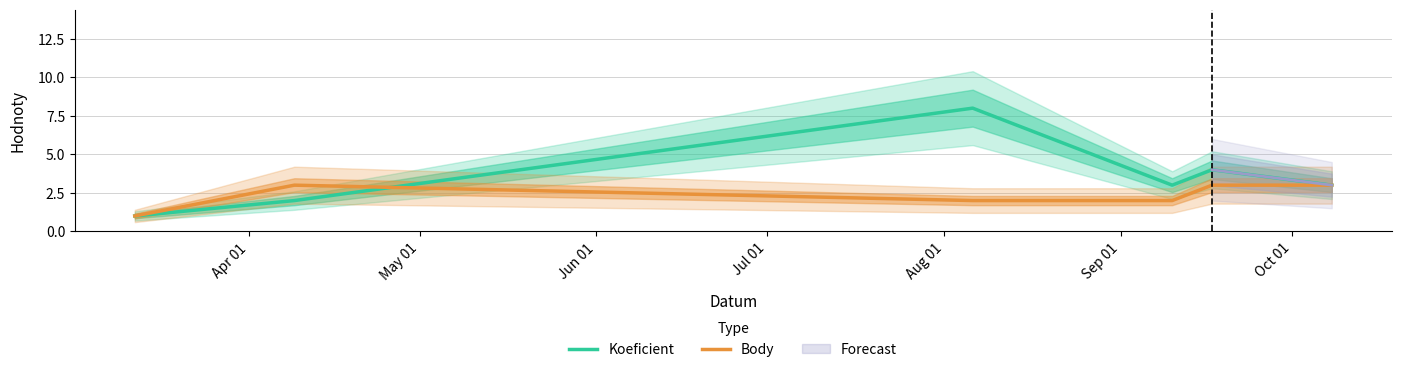

At how many categories does at least one series exceed 7?

1